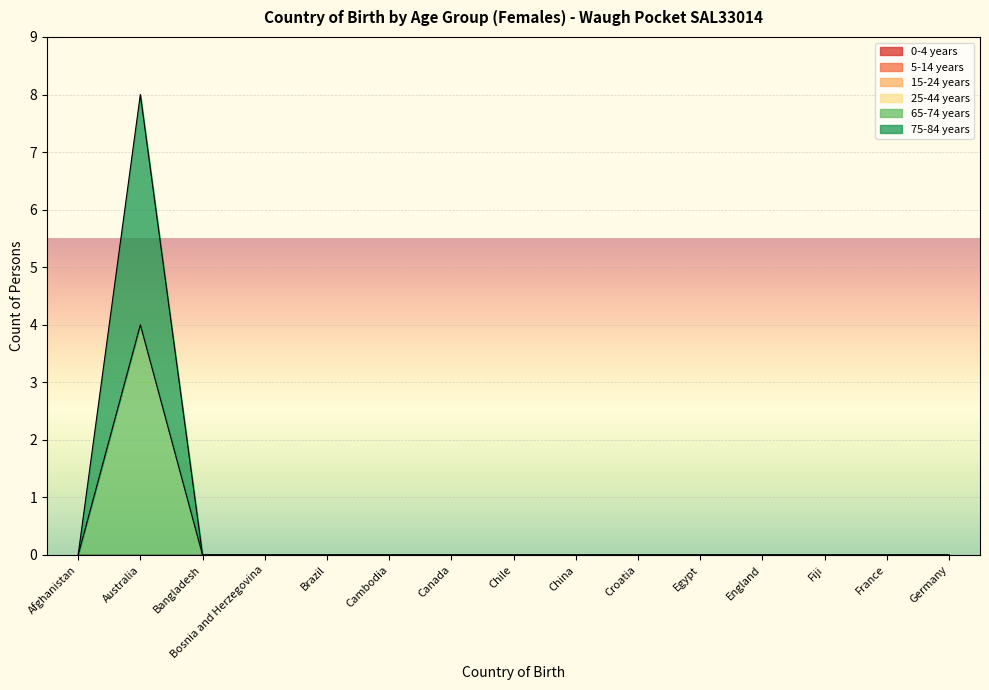

How many distinct data groups are displayed?

6